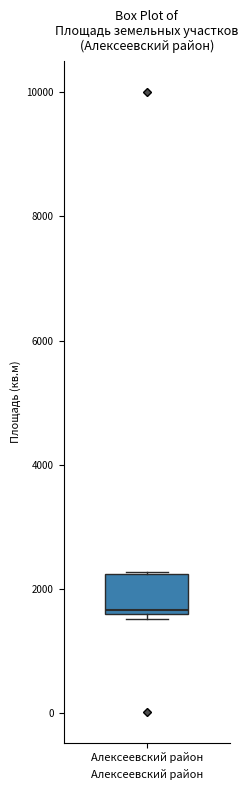

Transcribe this box plot: give where the median line is, the range the box spans, and where the two whiskers end, as read against the y-axis. The values are not printed on the chart, so give them approximately, as read against the axis.

median 1600 (just above the box's lower edge), box 1600 to 2200, whiskers 1600 (just below the box's lower edge) to 2200